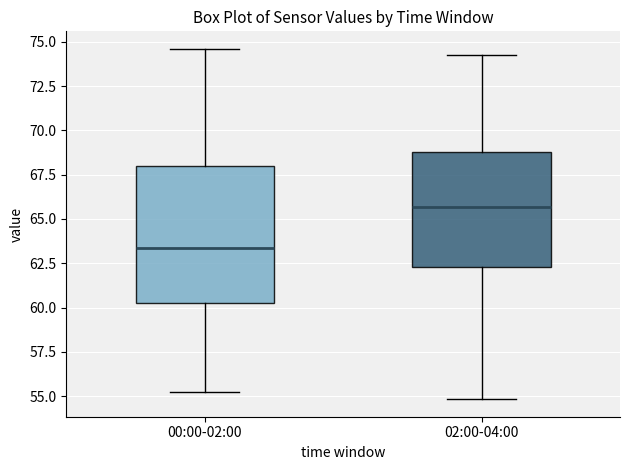

Which box is the tallest, from its lower edge to its upper edge?

00:00-02:00